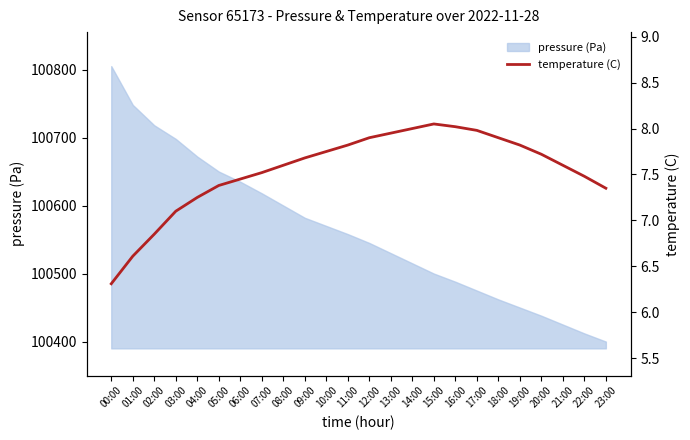

How many lines are shown in the chart?

1